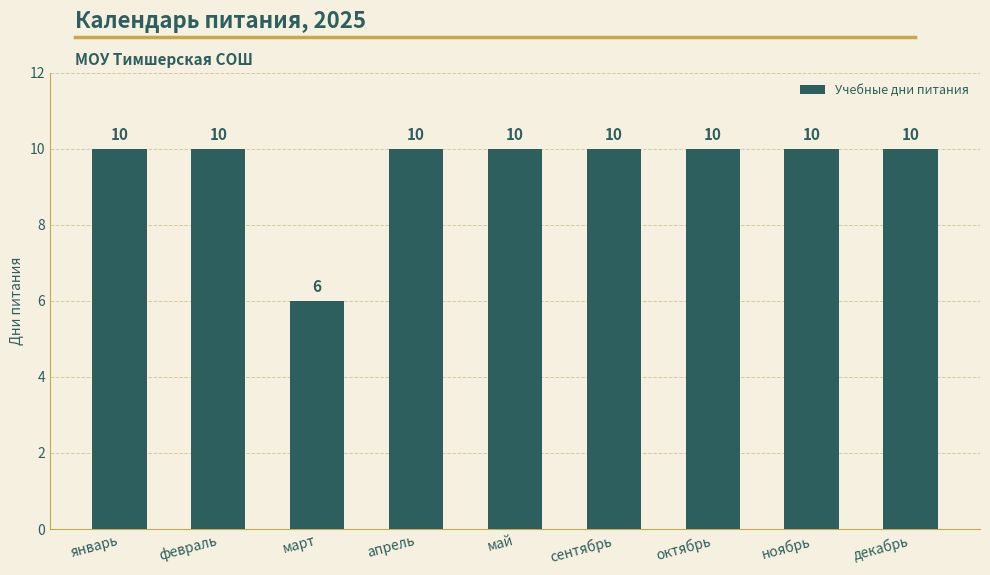

Count the values in the range 10 to 11.

8